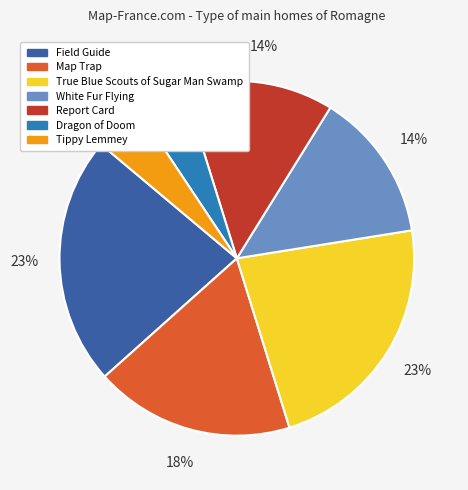

Between Tippy Lemmey and True Blue Scouts of Sugar Man Swamp, which is larger?

True Blue Scouts of Sugar Man Swamp